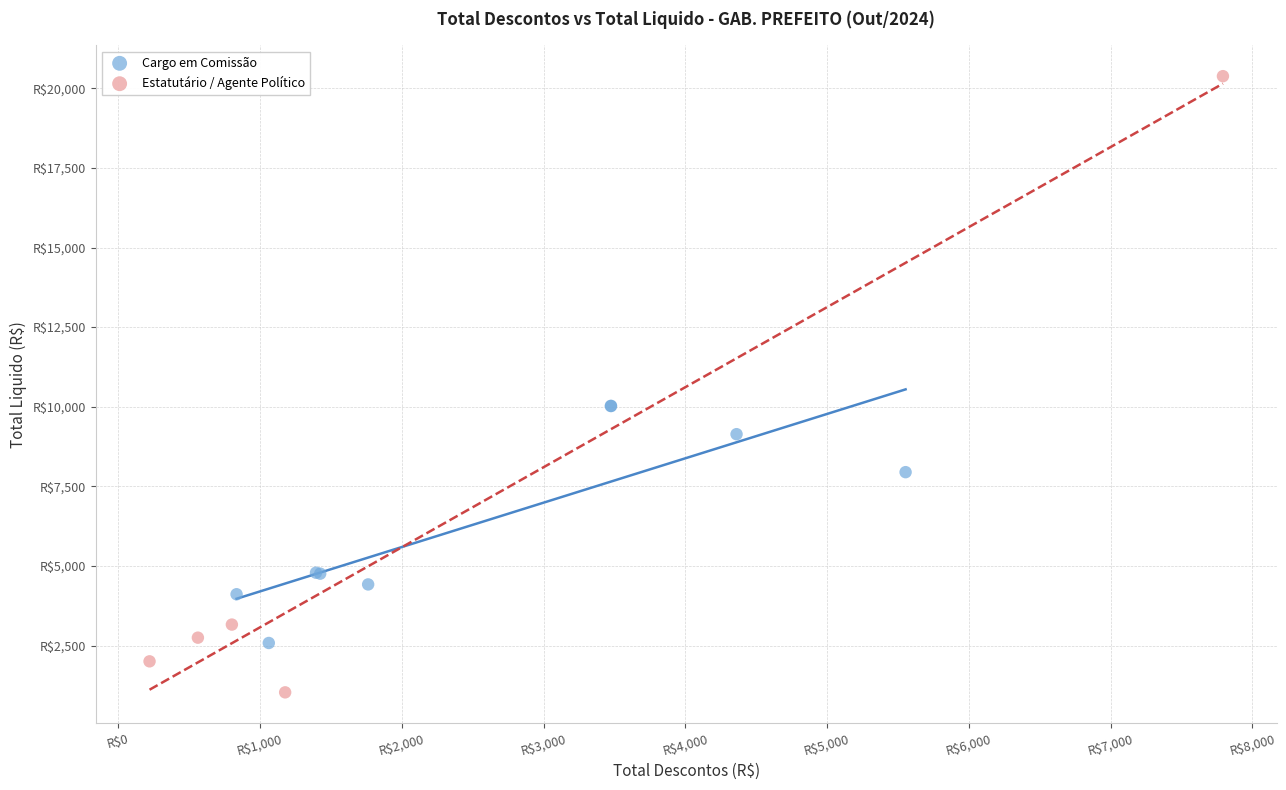

What are all the series names shown in the legend?

Cargo em Comissão, Estatutário / Agente Político